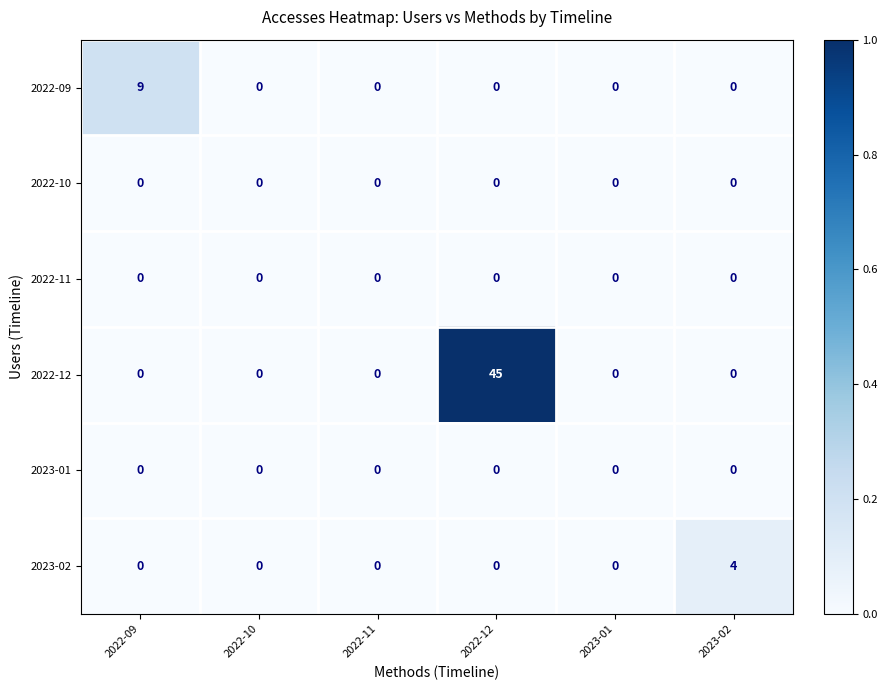

At which category is the sum across all series the highest?

2022-12